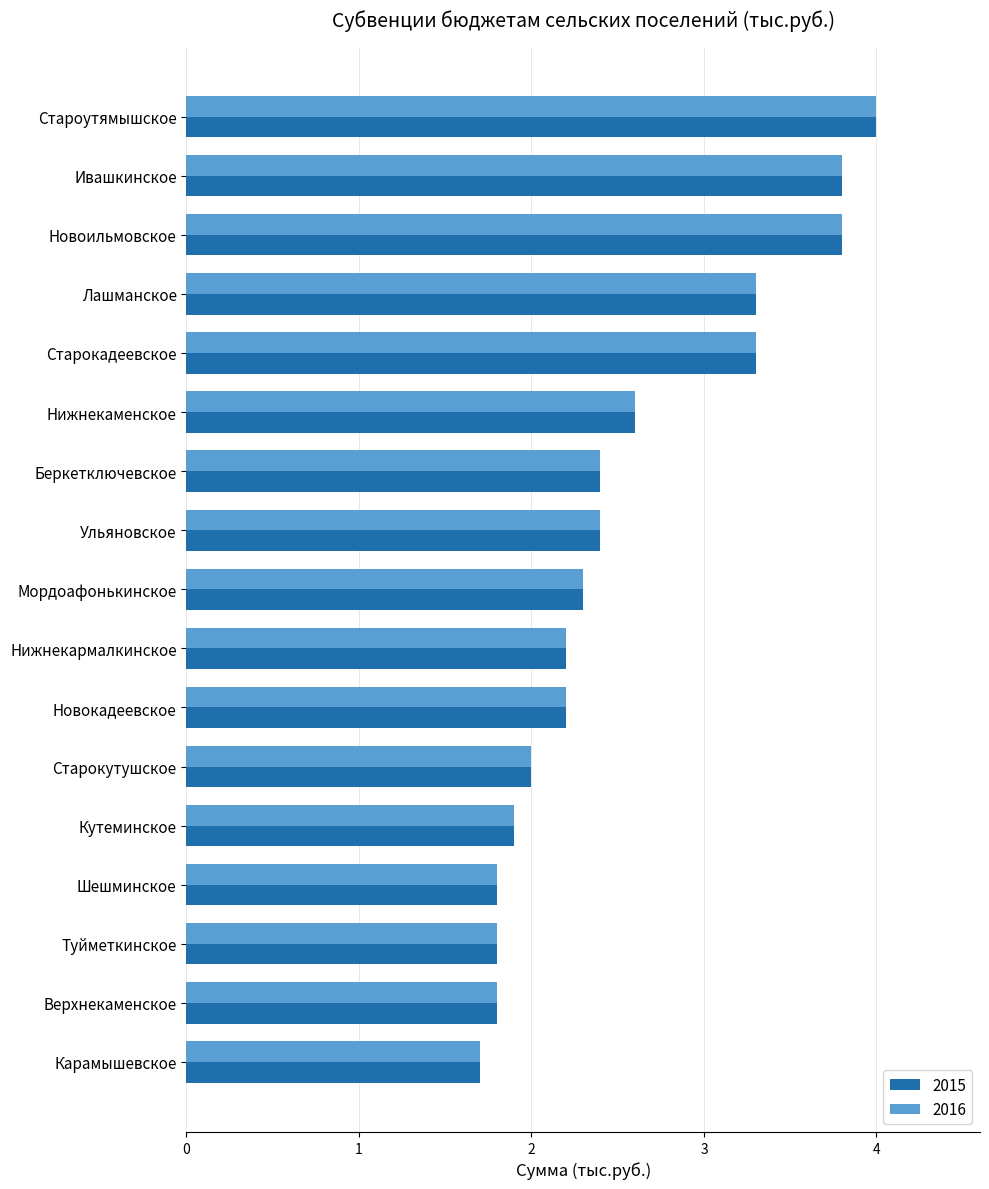

Is the value of 2015 at Шешминское greater than the value of 2016 at Кутеминское?

No